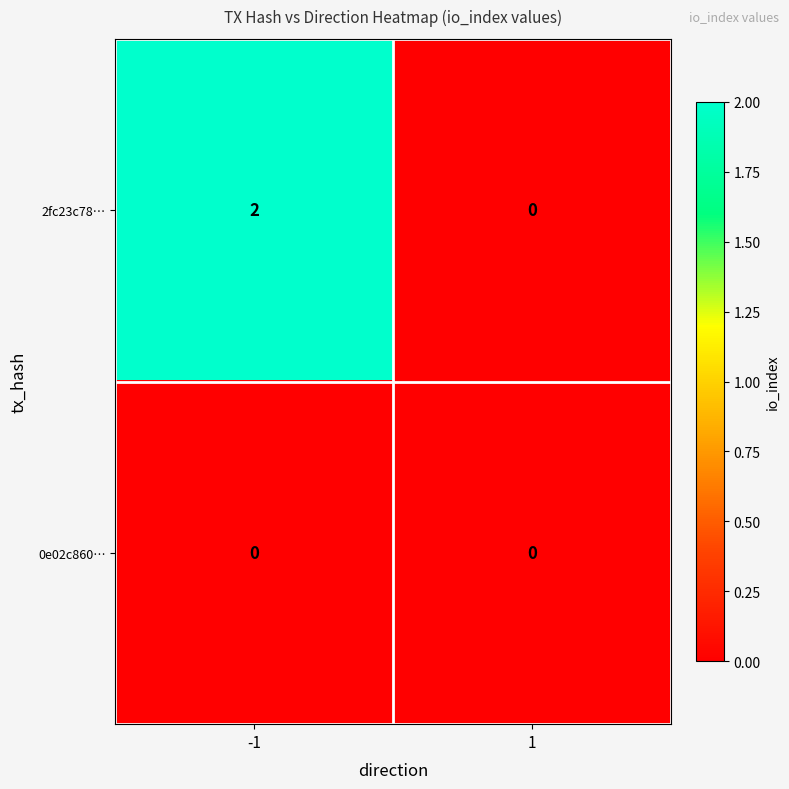

Between -1 and 1, which series saw the biggest shift?

2fc23c78…